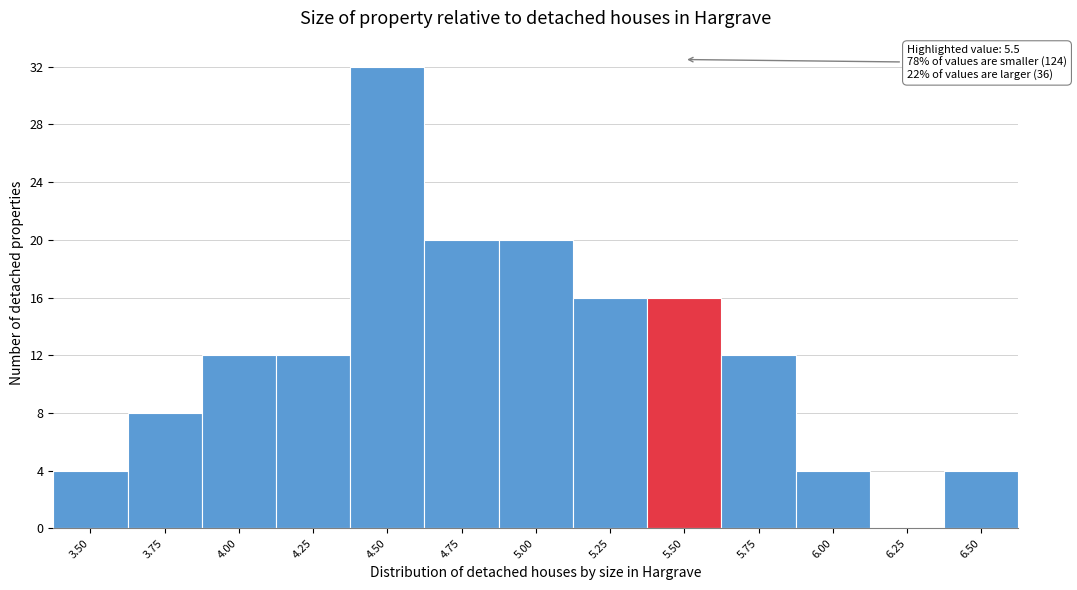

What is the maximum value shown in the chart?

32